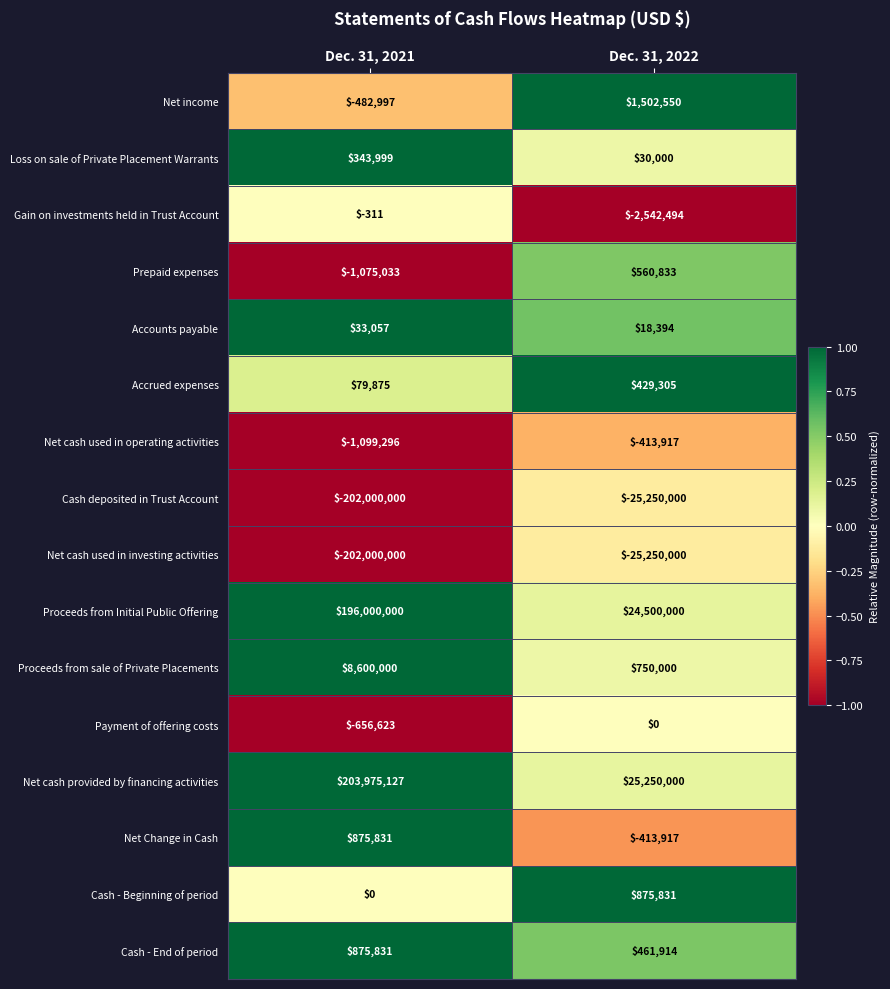

True or false: Cash deposited in Trust Account has a value of -25250000 at Dec. 31, 2022.

True